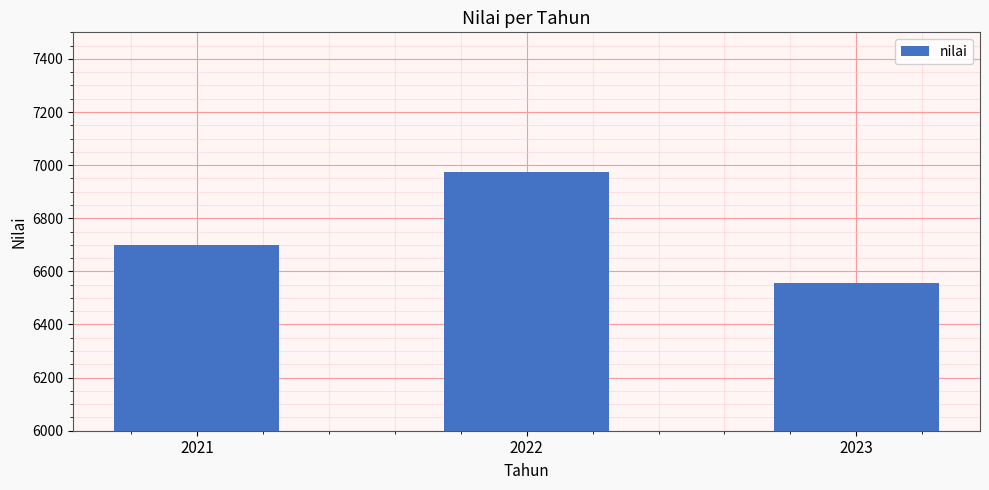

What is the difference between the maximum and second lowest values?

275.5